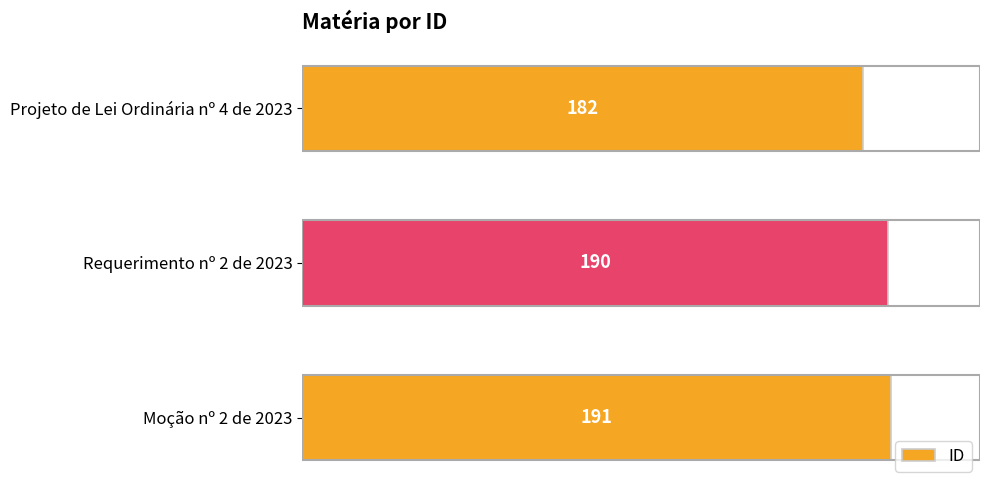

The value at Moção nº 2 de 2023 is 71. True or false?

False